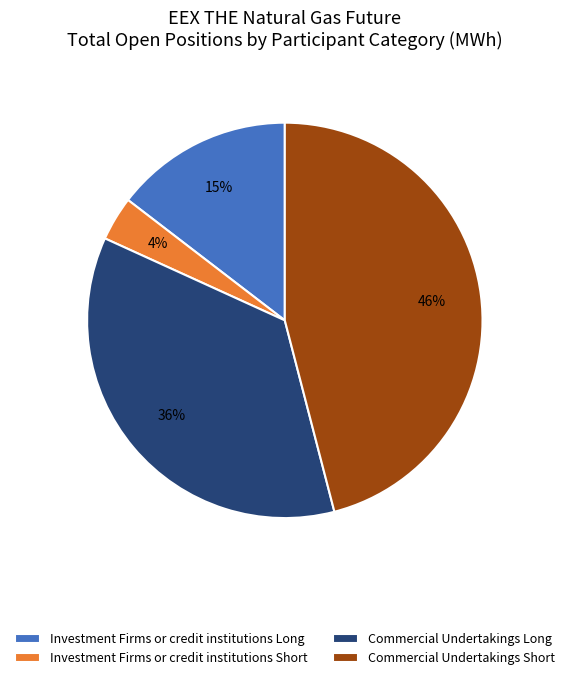

Which has a higher value, Commercial Undertakings Short or Investment Firms or credit institutions Long?

Commercial Undertakings Short